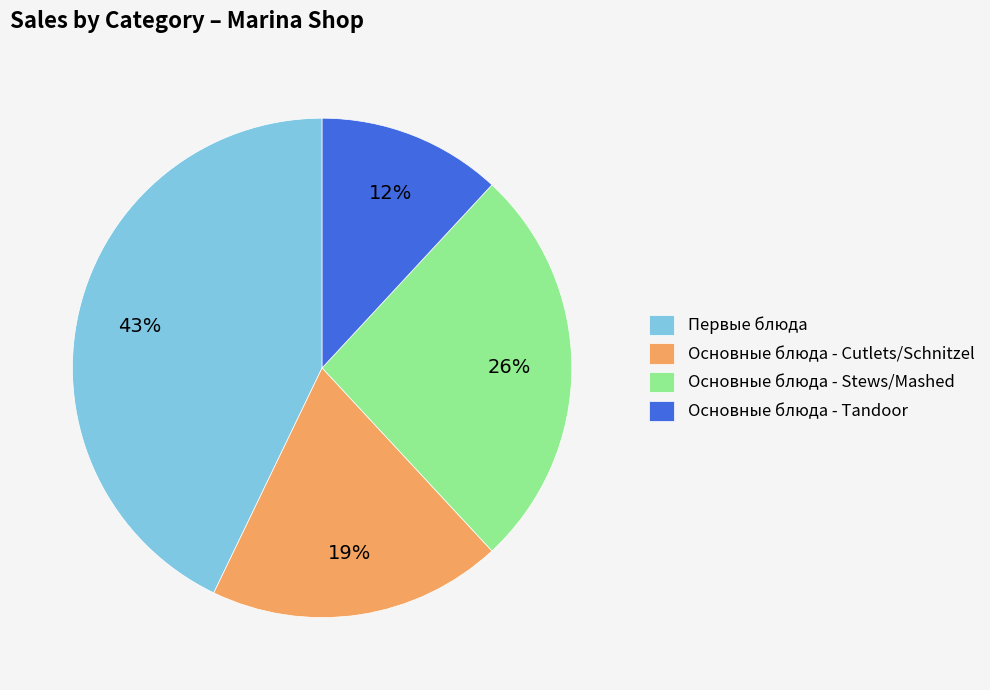

Does any single category account for the majority?

No